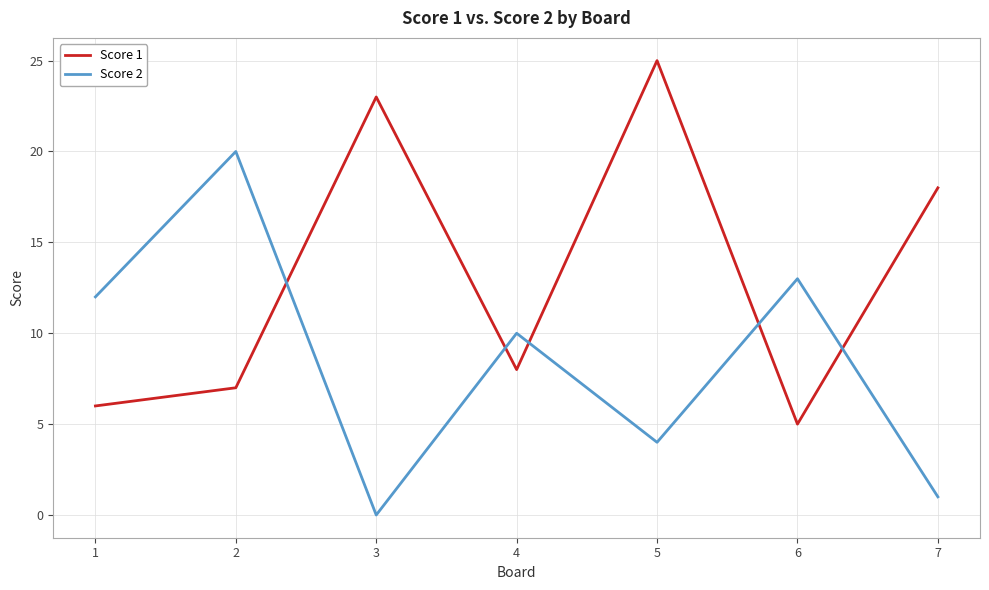

Reading right to left, extract all data points from this chart.

Score 1: 7=18	6=5	5=25	4=8	3=23	2=7	1=6
Score 2: 7=1	6=13	5=4	4=10	3=0	2=20	1=12